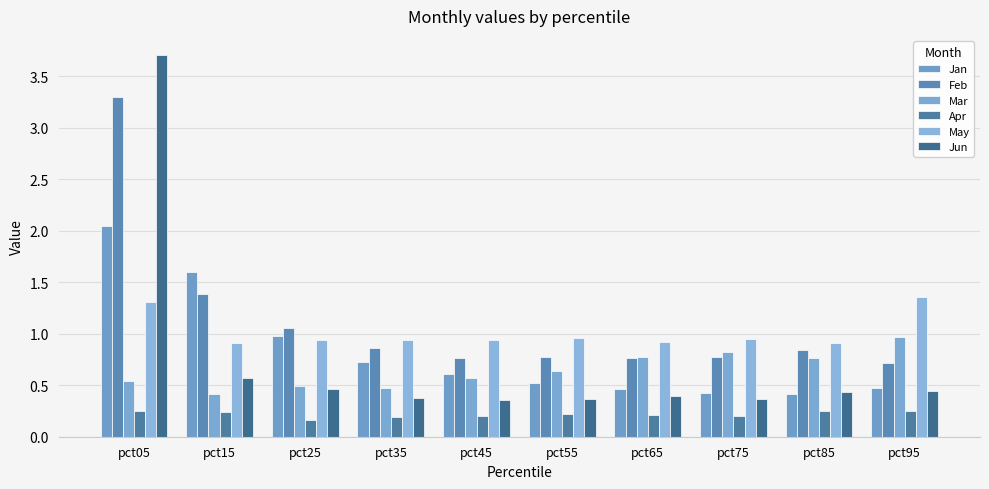

What is the minimum value for Jun?

0.4